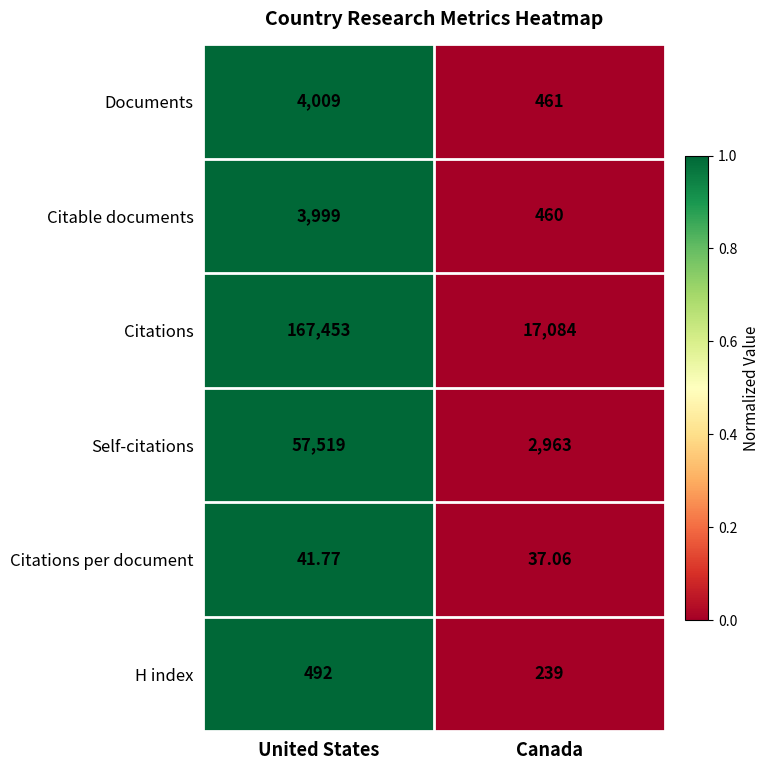

List the series in order of their peak value, lowest first.

Citations per document, H index, Citable documents, Documents, Self-citations, Citations